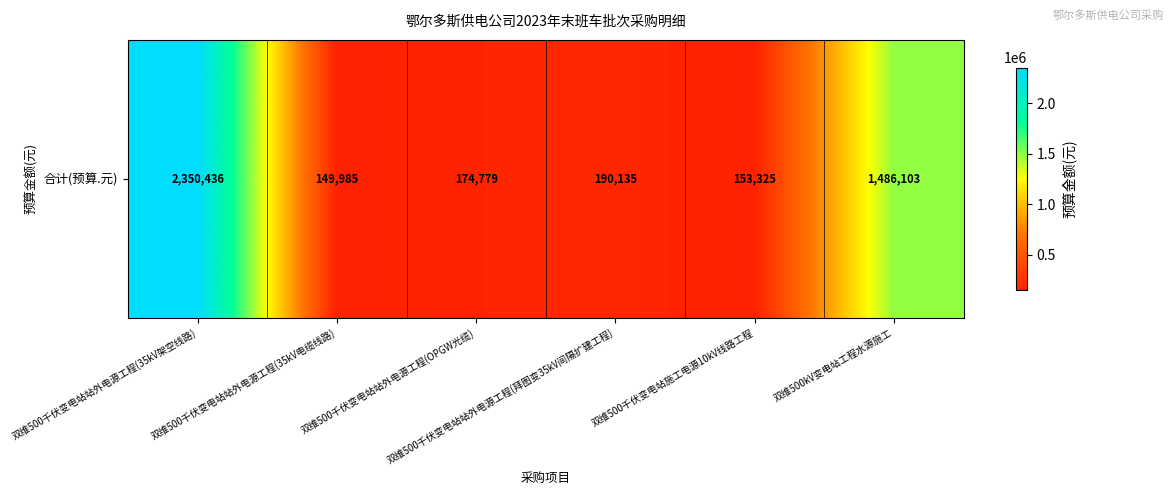

Reading left to right, extract all data points from this chart.

双维500千伏变电站站外电源工程(35kV架空线路)=2350436	双维500千伏变电站站外电源工程(35kV电缆线路)=149985	双维500千伏变电站站外电源工程(OPGW光缆)=174779	双维500千伏变电站站外电源工程(拜图变35kV间隔扩建工程)=190135	双维500千伏变电站施工电源10kV线路工程=153325	双维500kV变电站工程水源施工=1486103